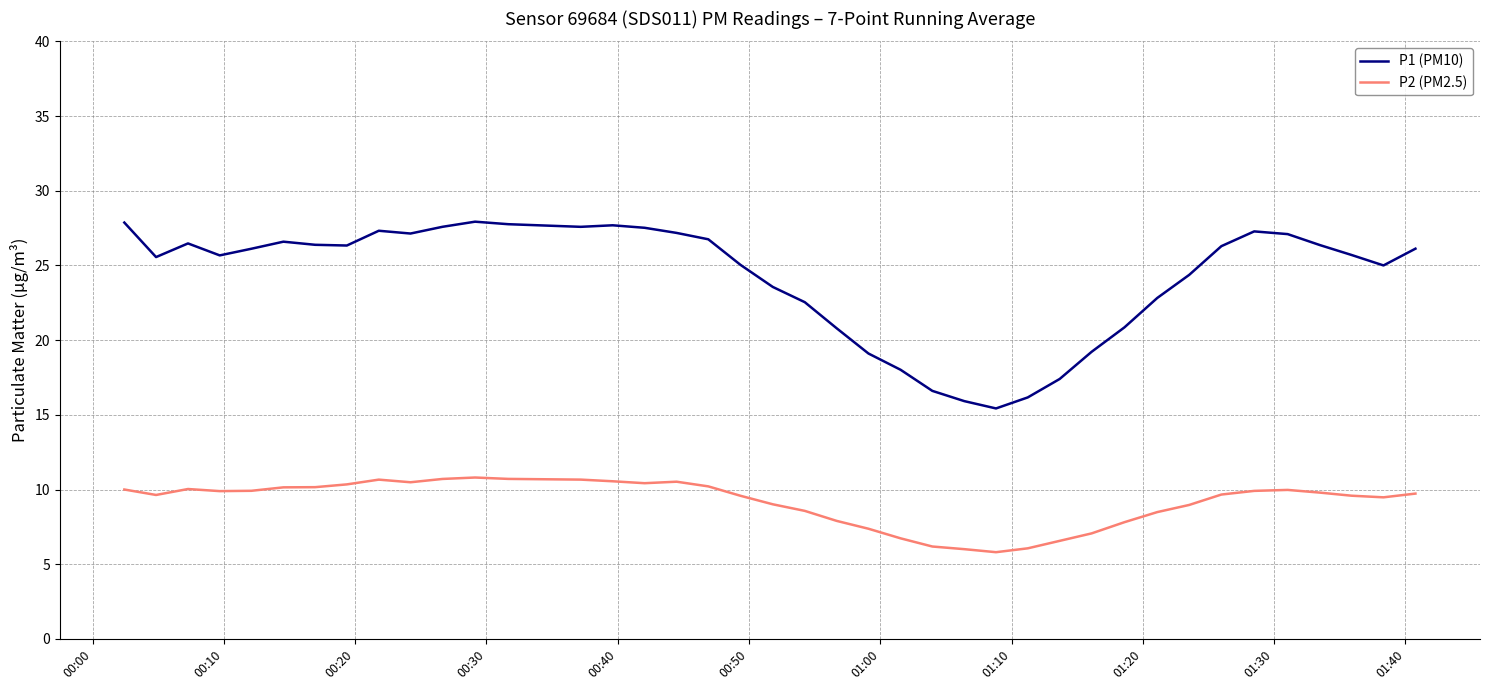

True or false: P1 (PM10) has more than 2 points higher than both neighbors.

True